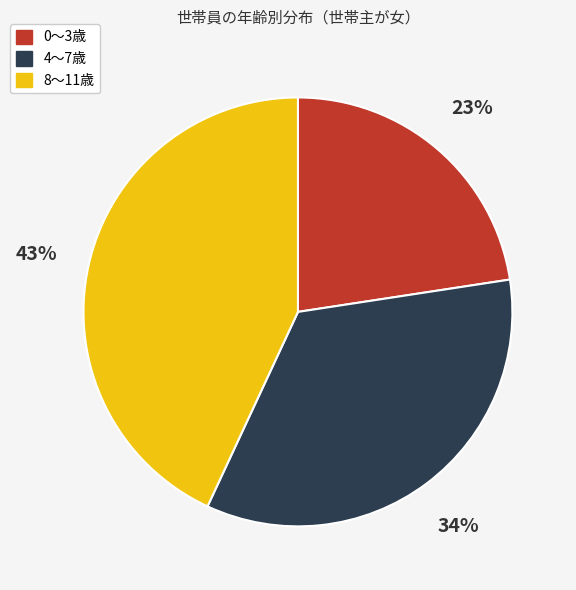

Is there a majority slice in this chart?

No